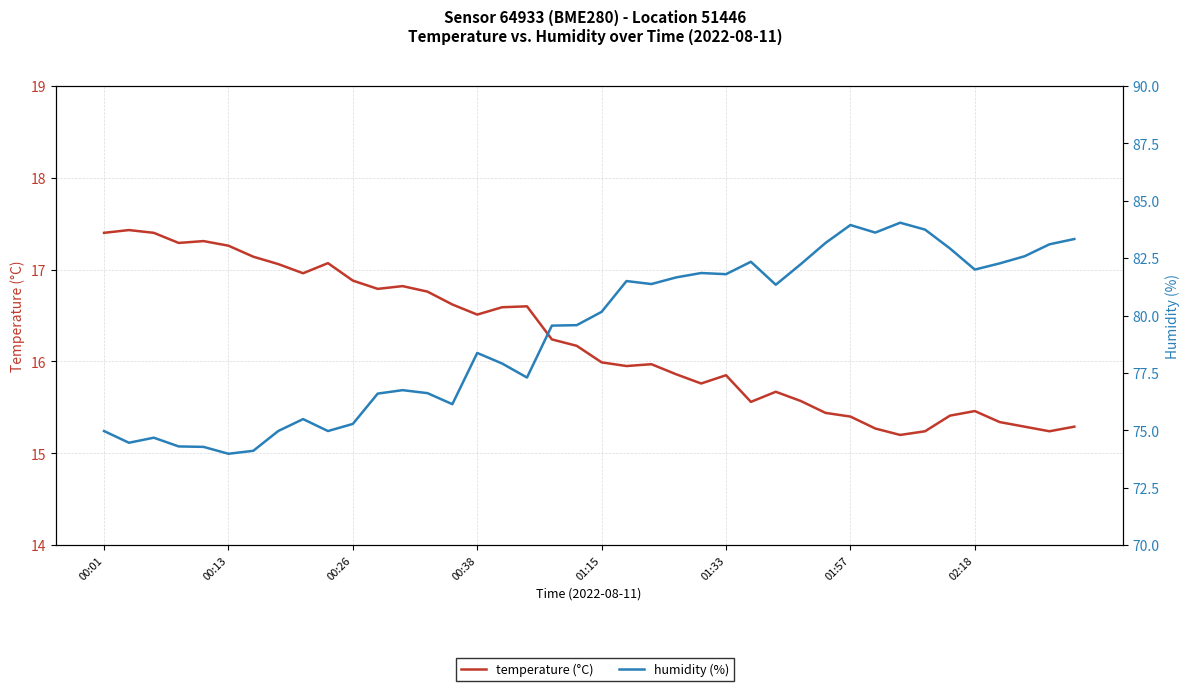

True or false: humidity (%) has a value of 127.8 at 23.

False